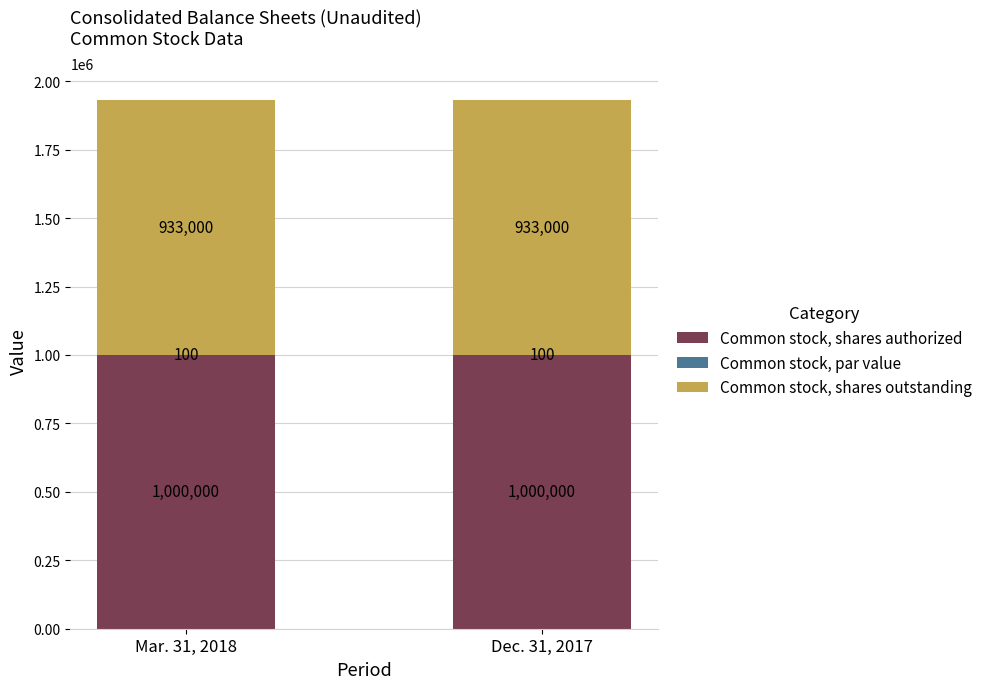

What is the maximum value for Common stock, shares authorized?

1000000